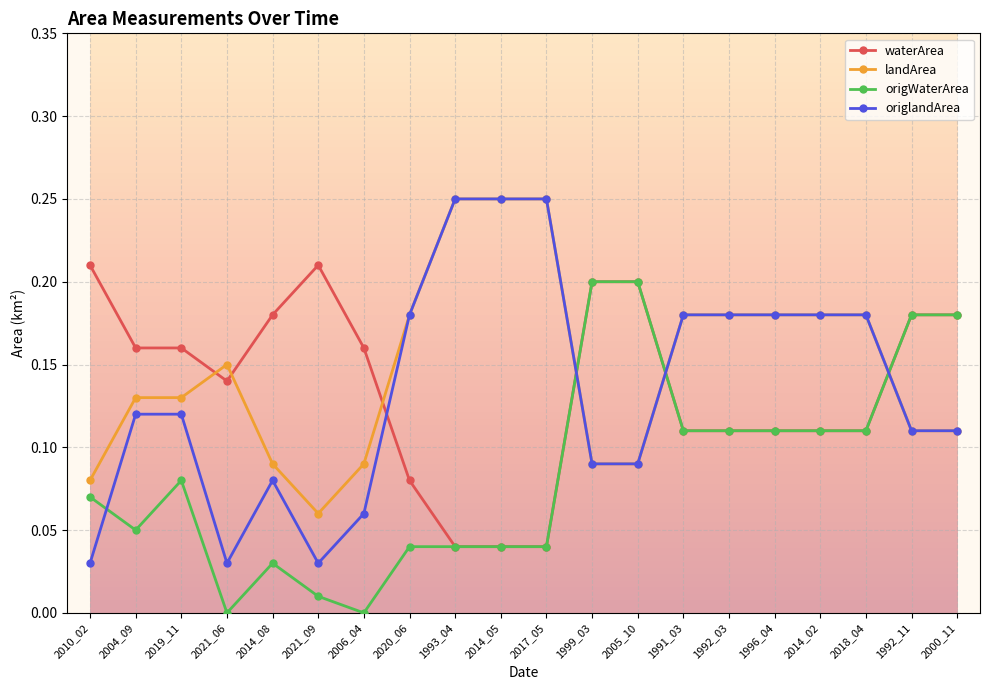

Between which two adjacent categories do origlandArea and origWaterArea first intersect?

2010_02 and 2004_09